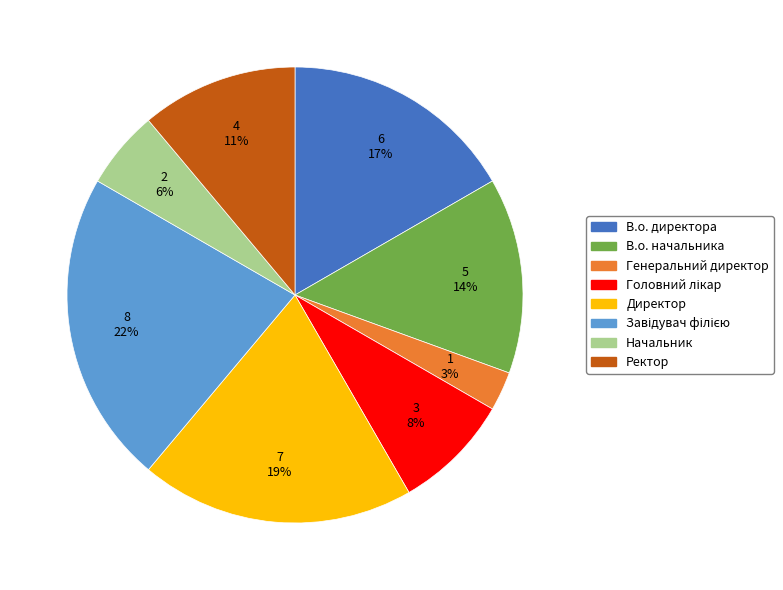

Combined, do В.о. директора and В.о. начальника account for over 50%?

No